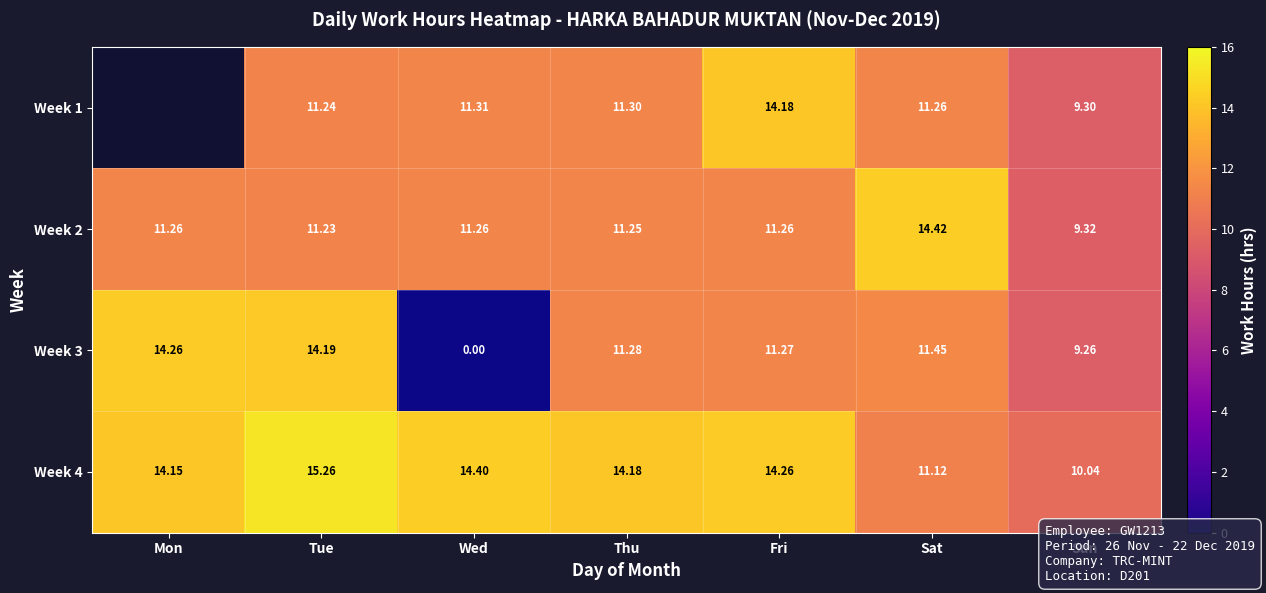

What is the difference between the highest and lowest values at Sat?

3.3